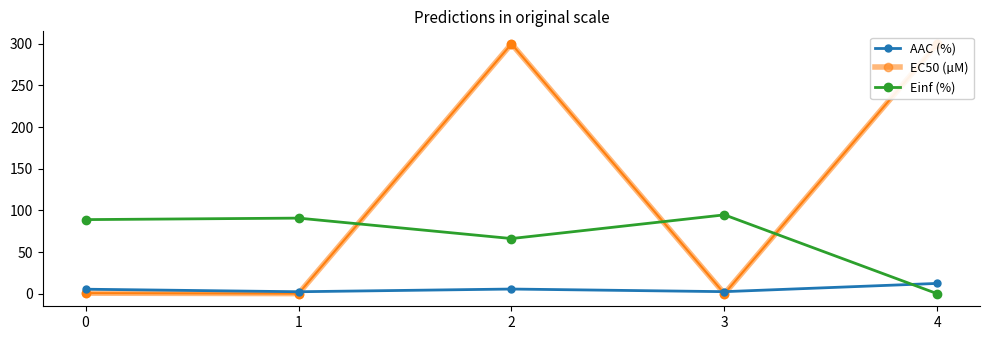

What are all the series names shown in the legend?

AAC (%), EC50 (µM), Einf (%)